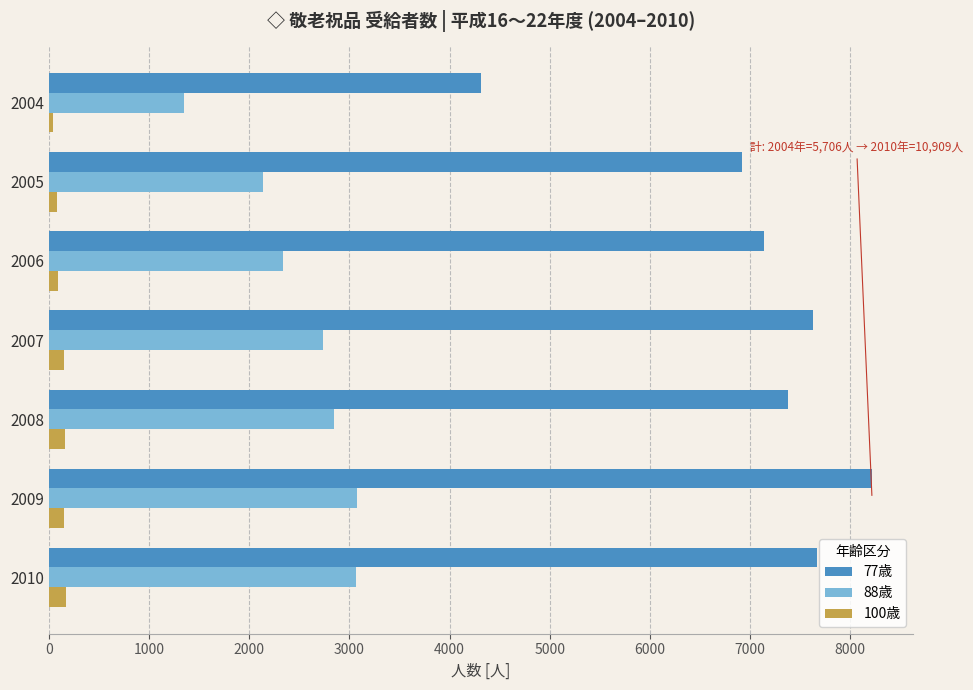

Which series has the largest total across all categories?

77歳